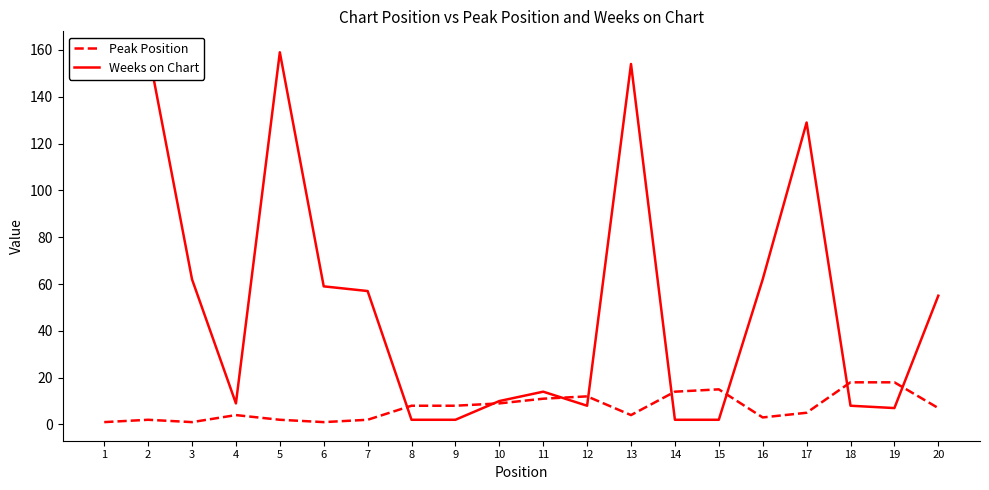

Is it true that Weeks on Chart equals 9 at 4?

True